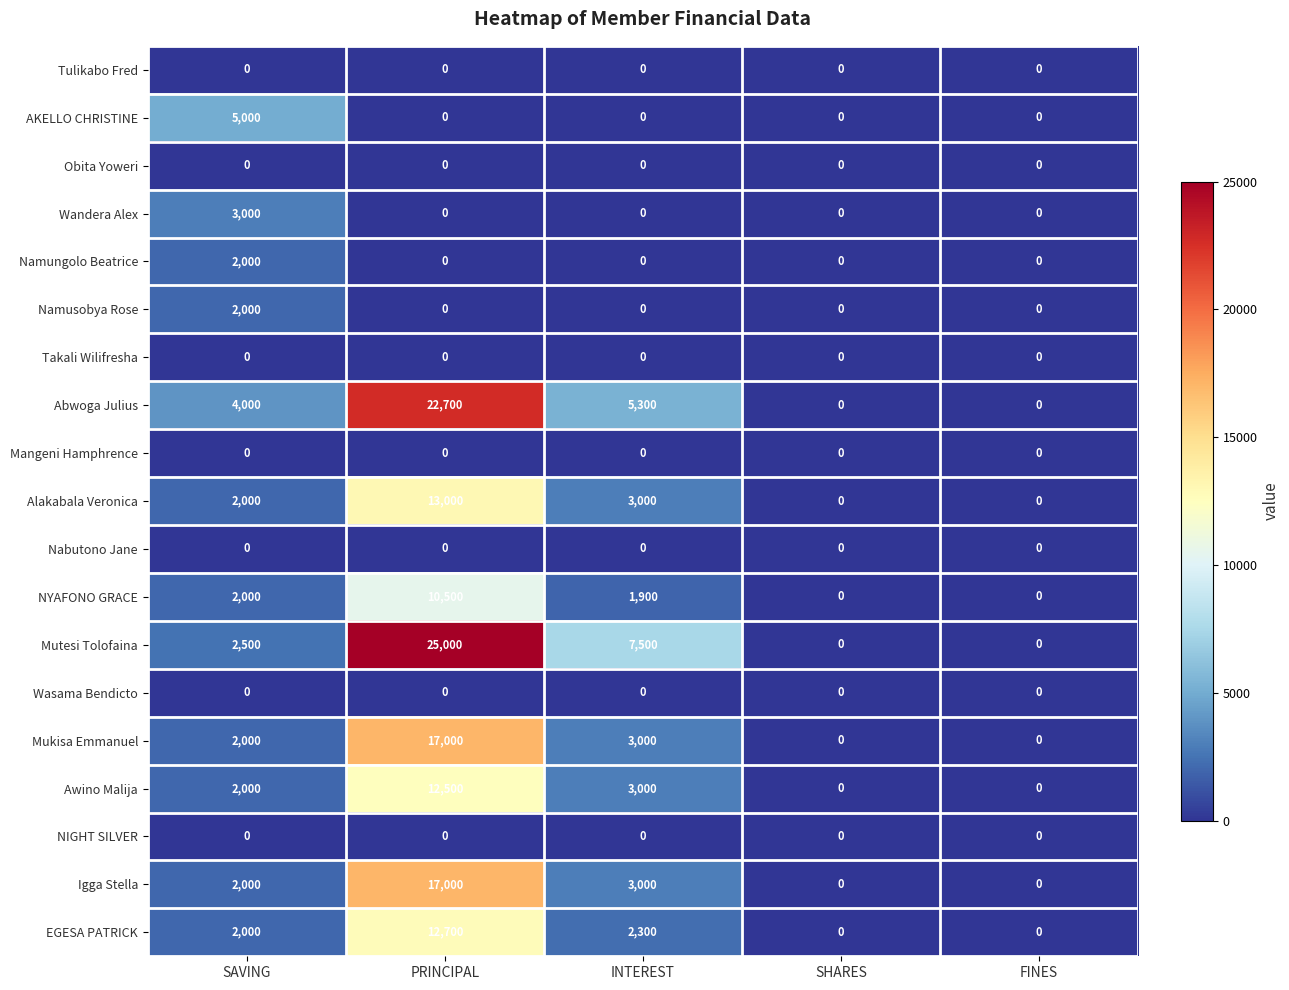

Which series has the largest total across all categories?

Mutesi Tolofaina